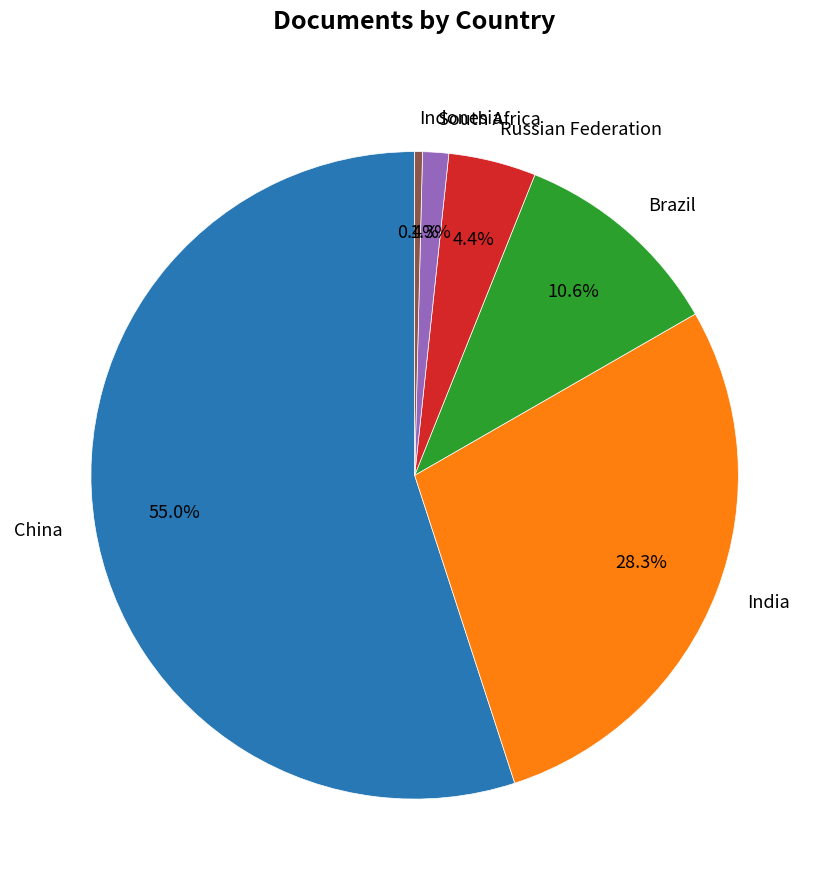

Is it true that China is 55% of the pie?

True